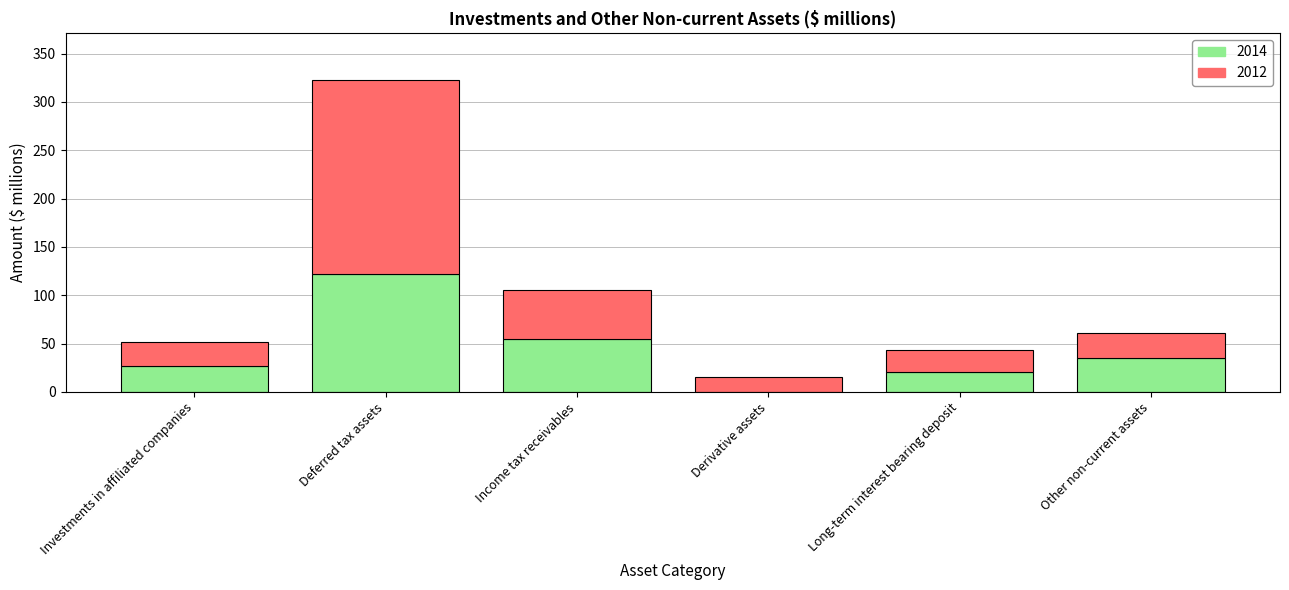

What is the total value across all series at Income tax receivables?

105.5